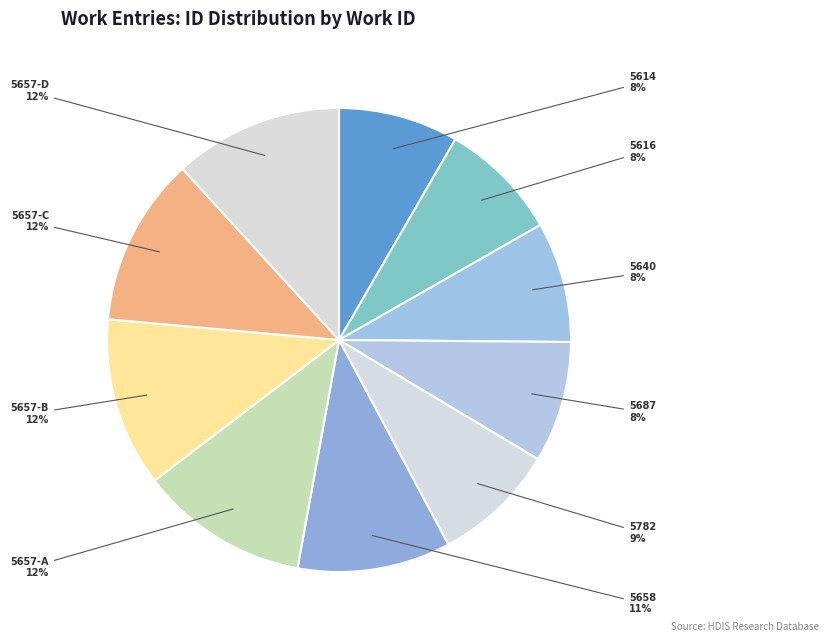

Do 5616 and 5657-B together represent more than half of the pie?

No